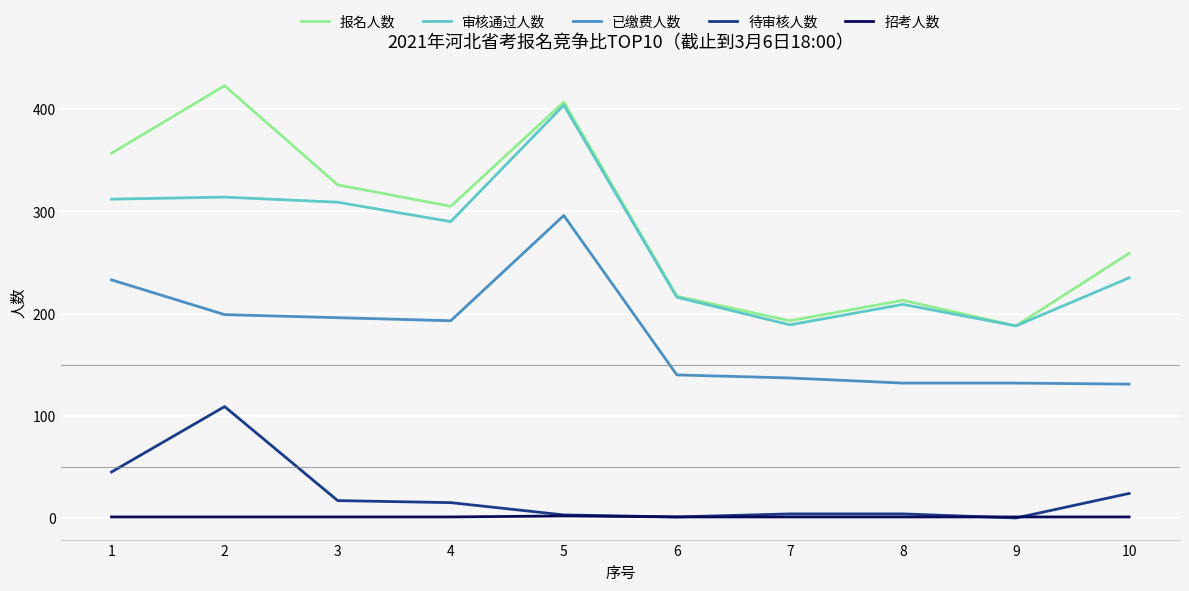

At 10, list the series in order from largest to smallest.

报名人数, 审核通过人数, 已缴费人数, 待审核人数, 招考人数